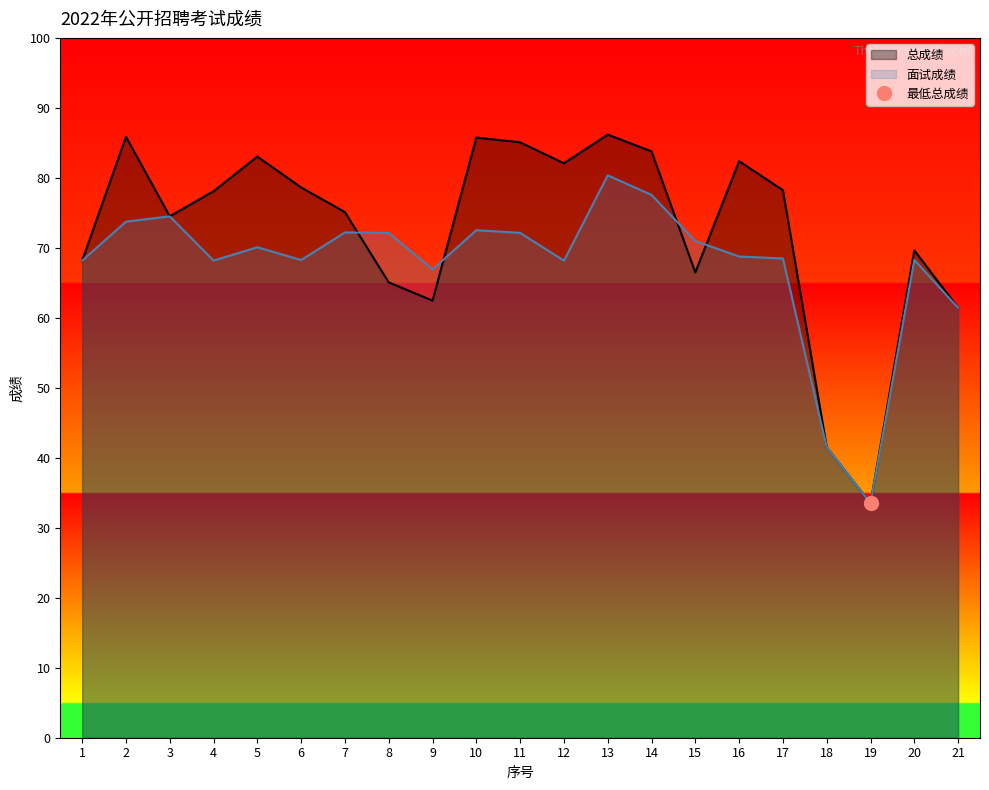

Read the 总成绩 value at 10.

85.8